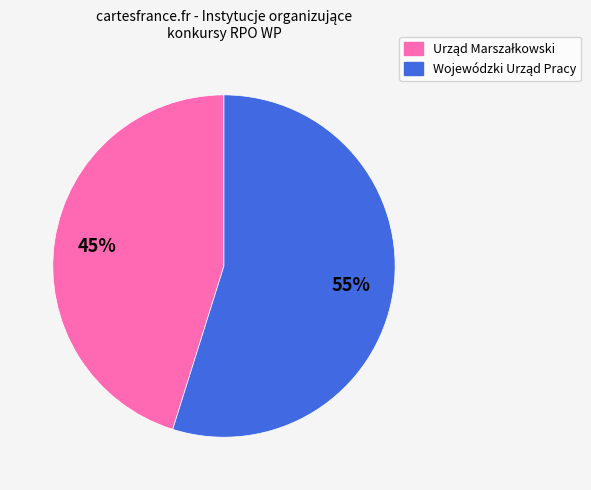

To the nearest percent, what is the difference between the largest and smallest slice percentages?

10%